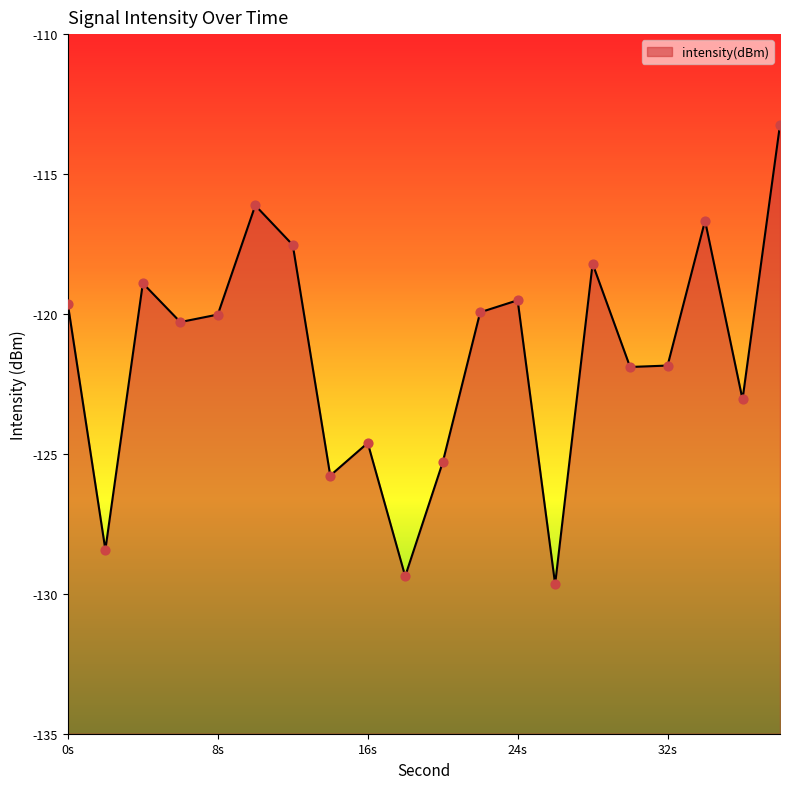

What is the change in value from 2 to 10?

+12.3